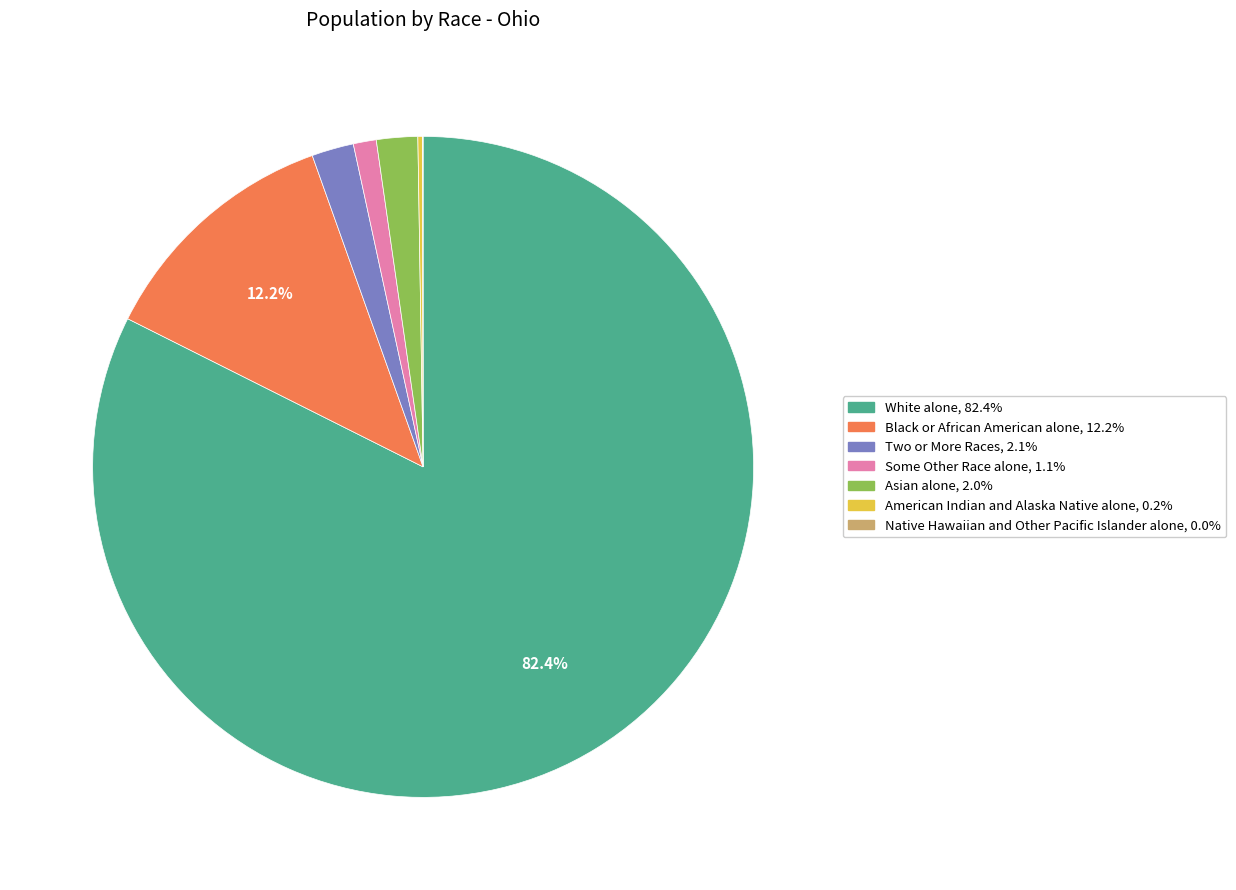

Which has a higher value, White alone or Some Other Race alone?

White alone